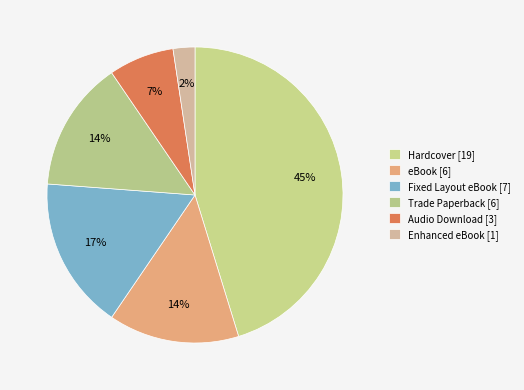

Is Fixed Layout eBook the majority of the pie?

No